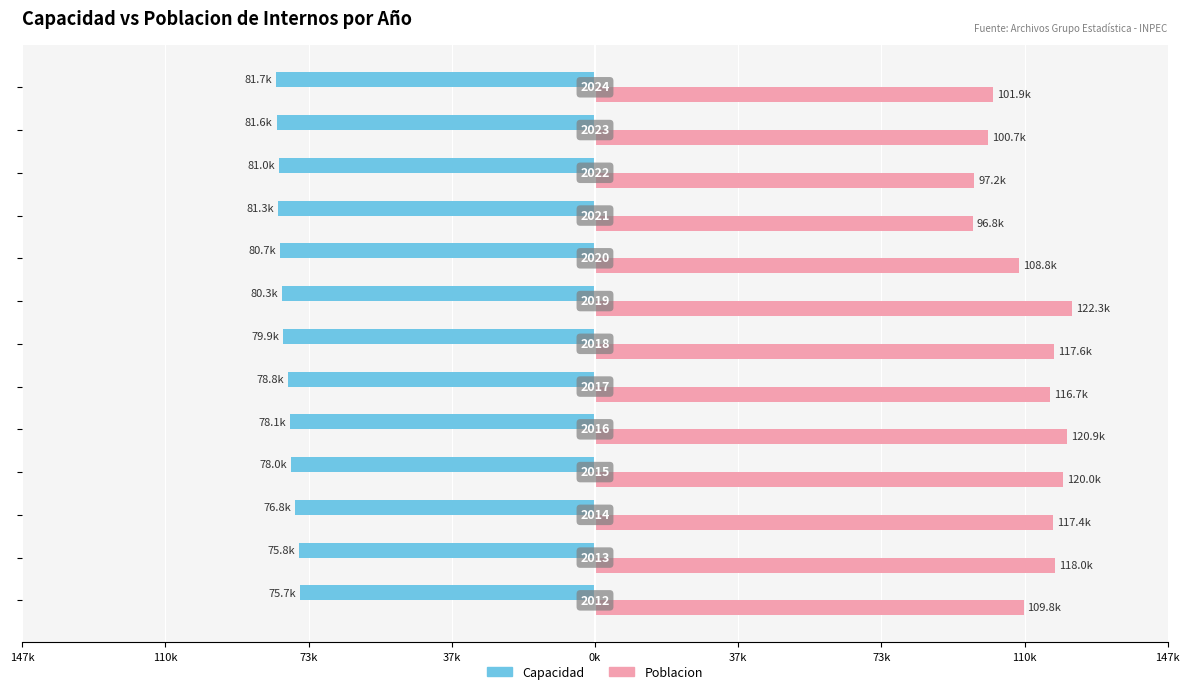

Count the number of categories in the chart.

13